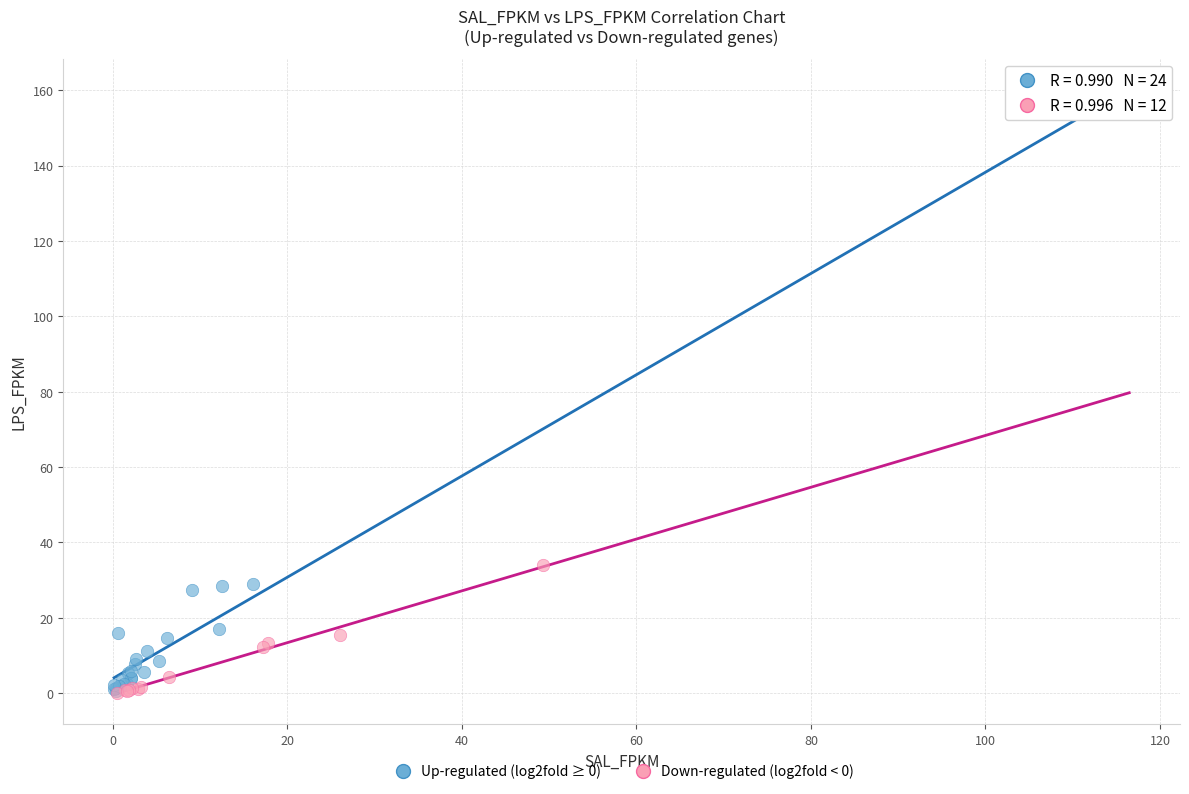

What are all the series names shown in the legend?

Up-regulated (log2fold ≥ 0), Down-regulated (log2fold < 0)